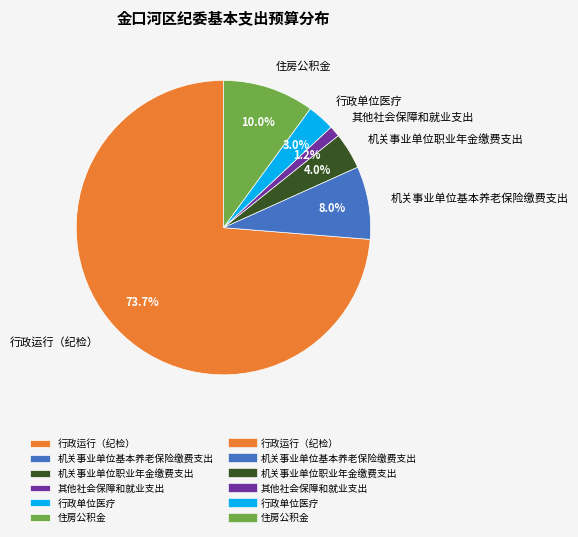

Count the number of slices in the pie.

6